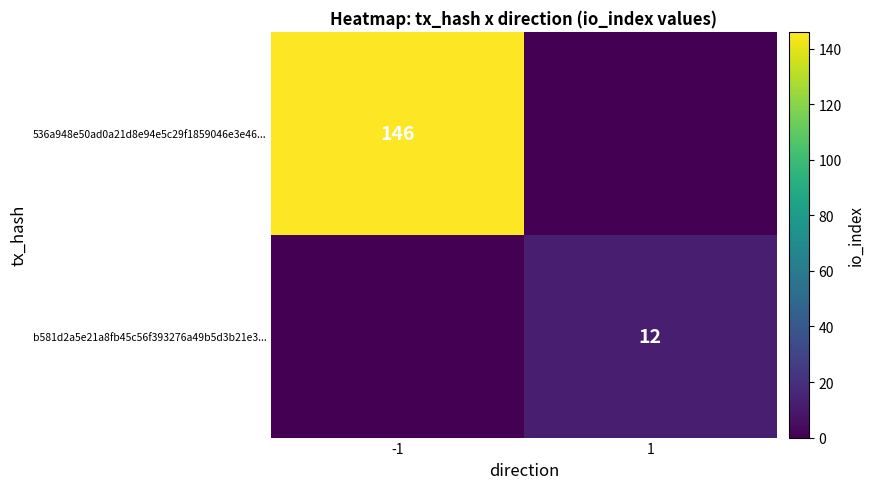

The 536a948e50ad0a21d8e94e5c29f1859046e3e46... series shows 146 at -1. True or false?

True